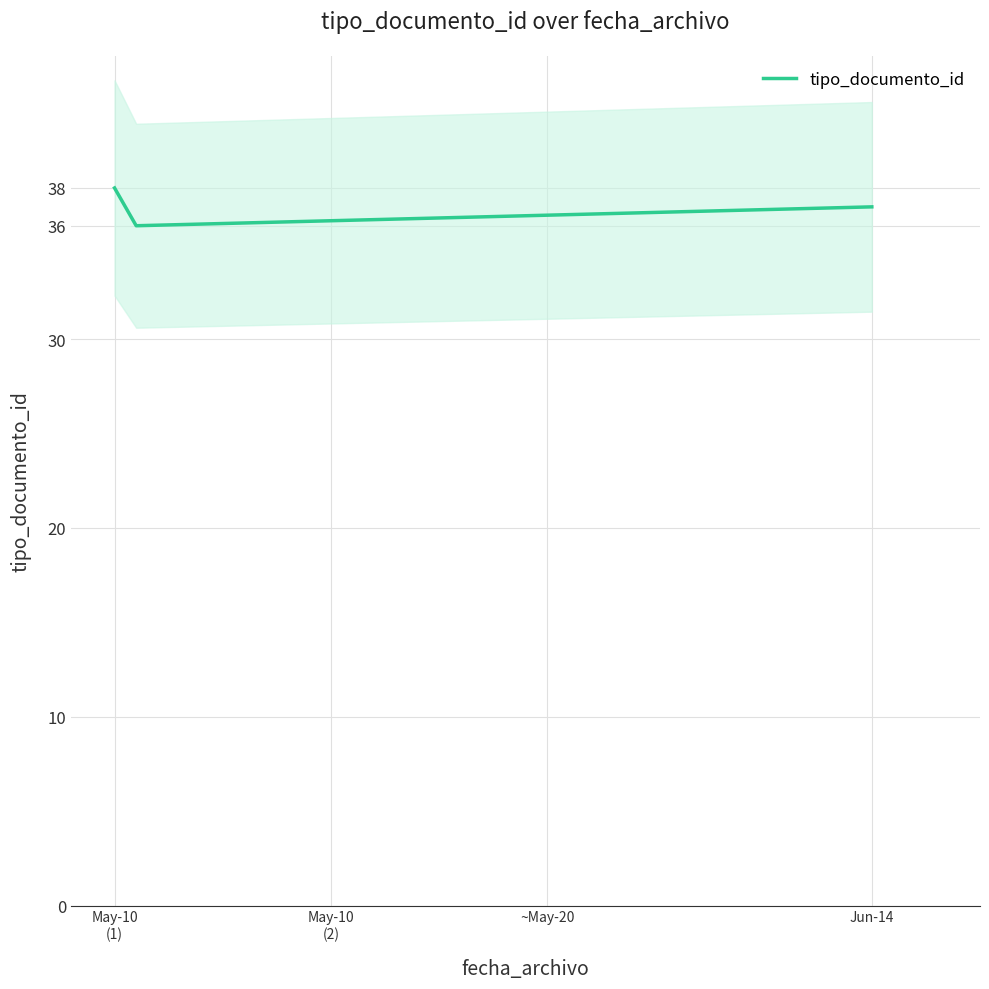

What is the sum of all values?

111